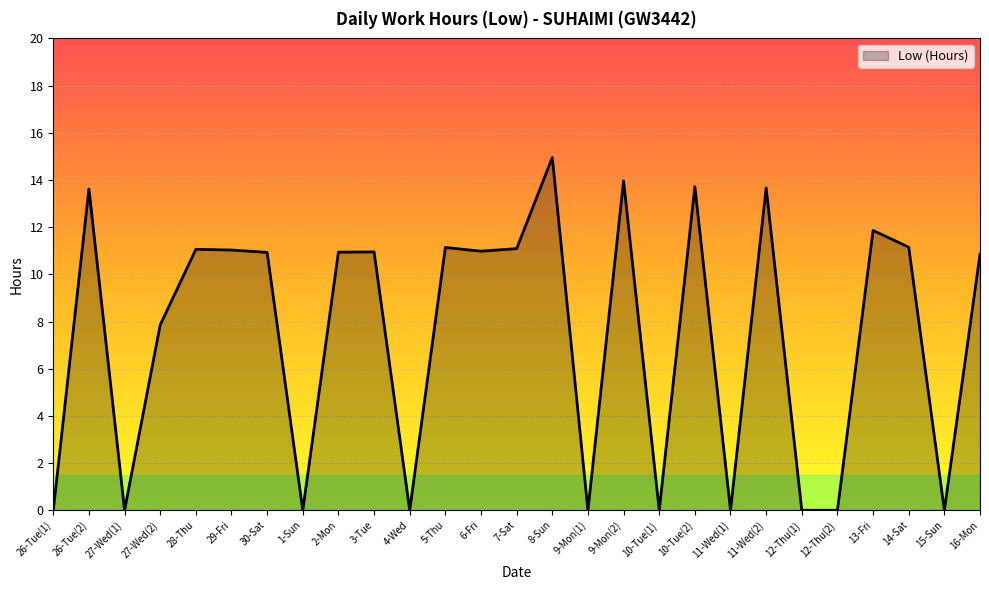

The chart shows a value of 0.0 at 1-Sun. True or false?

True